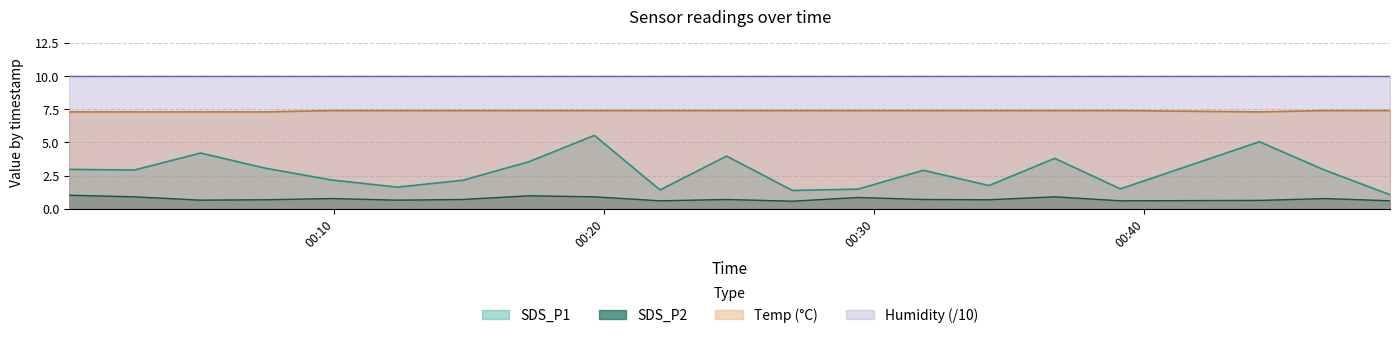

Count the Temp values in the range 7 to 8.

20